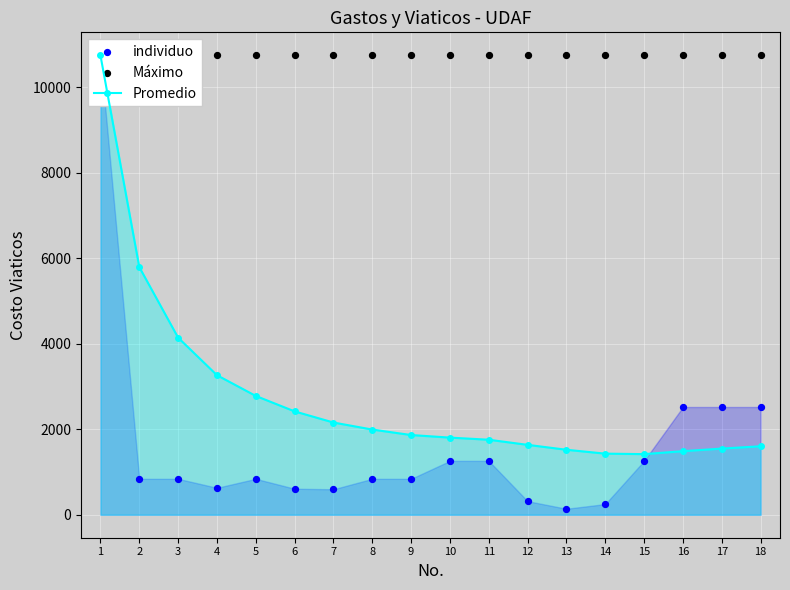

Which series contains the highest Y value?

Promedio